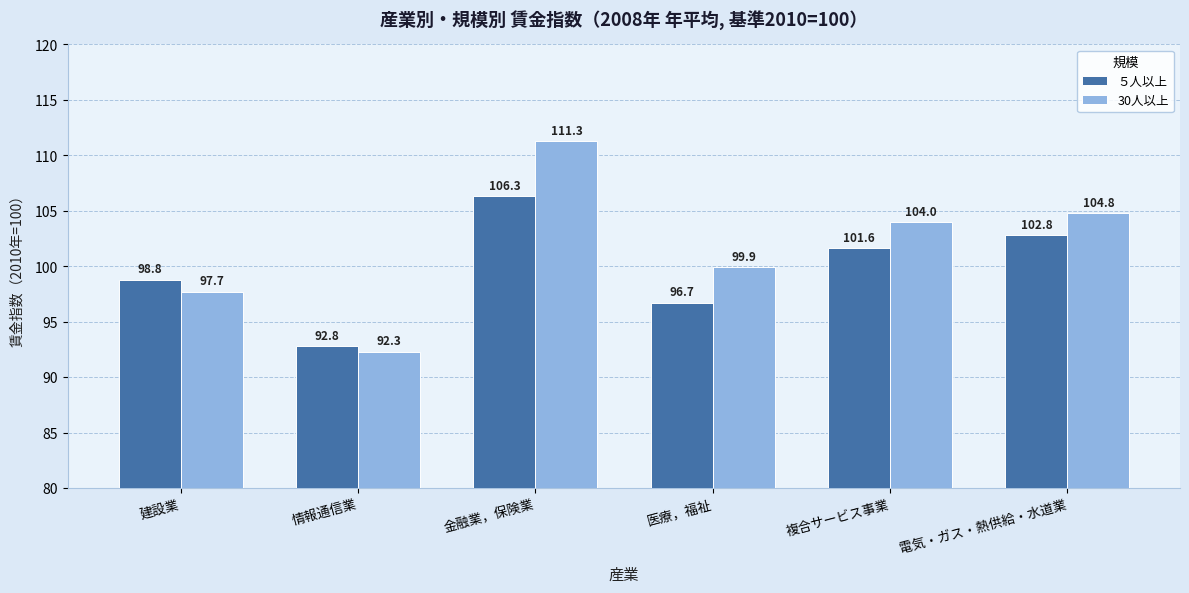

How many series are shown in this chart?

2